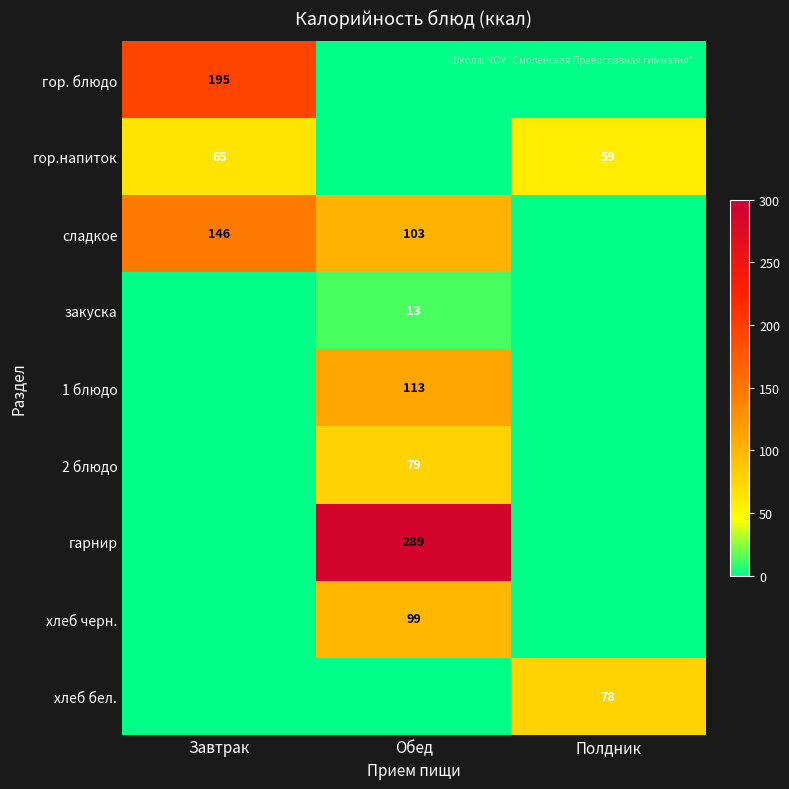

Is it true that закуска equals 4 at Обед?

False